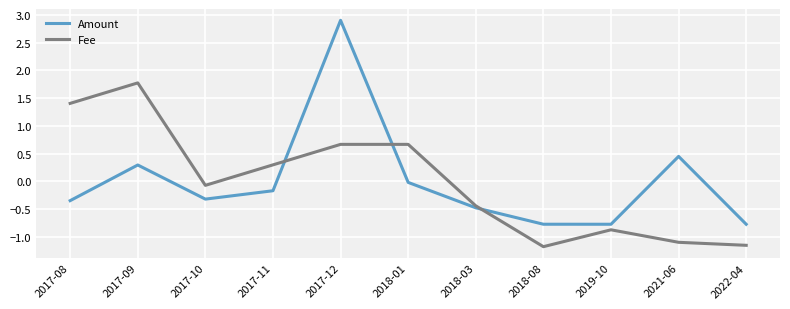

What position from the right is 2022-04?

1